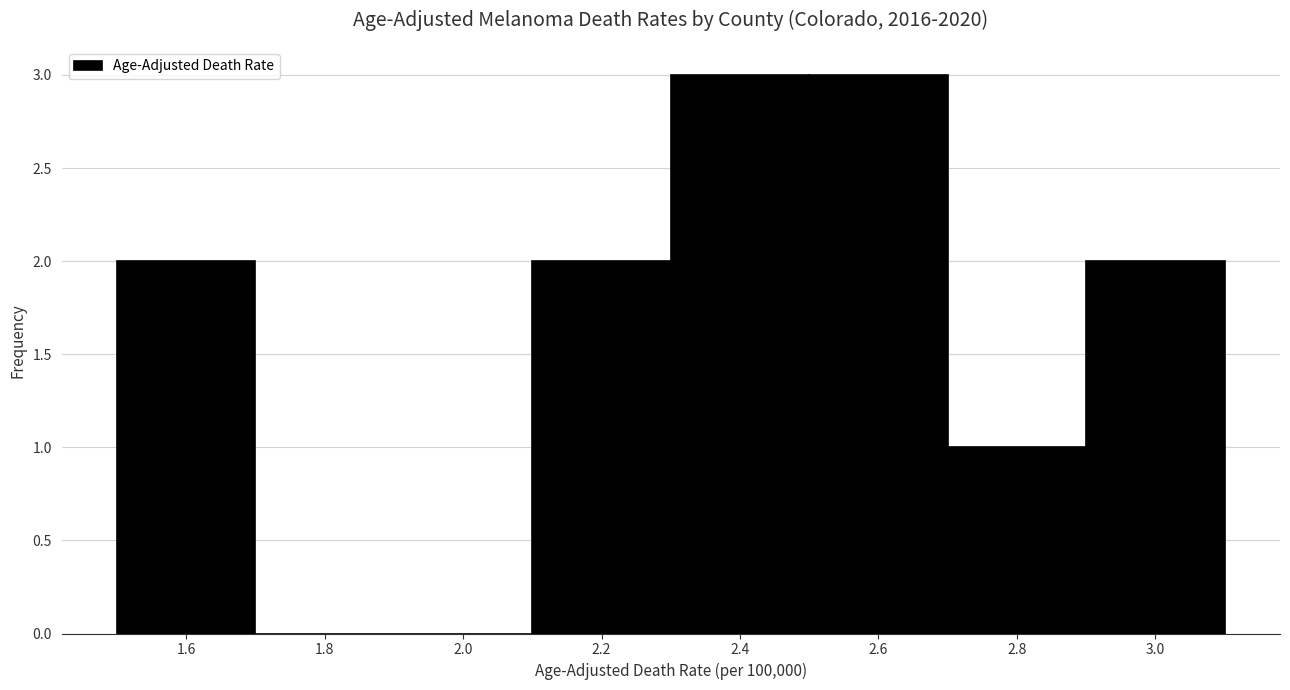

Reading left to right, list every bar in this chart as the range it spans on the x-axis followed by its height. The values are not printed on the chart, so give them approximately, as read against the axis.

1.5 to 1.7: 2
1.7 to 1.9: 0
1.9 to 2.1: 0
2.1 to 2.3: 2
2.3 to 2.5: 3
2.5 to 2.7: 3
2.7 to 2.9: 1
2.9 to 3.1: 2